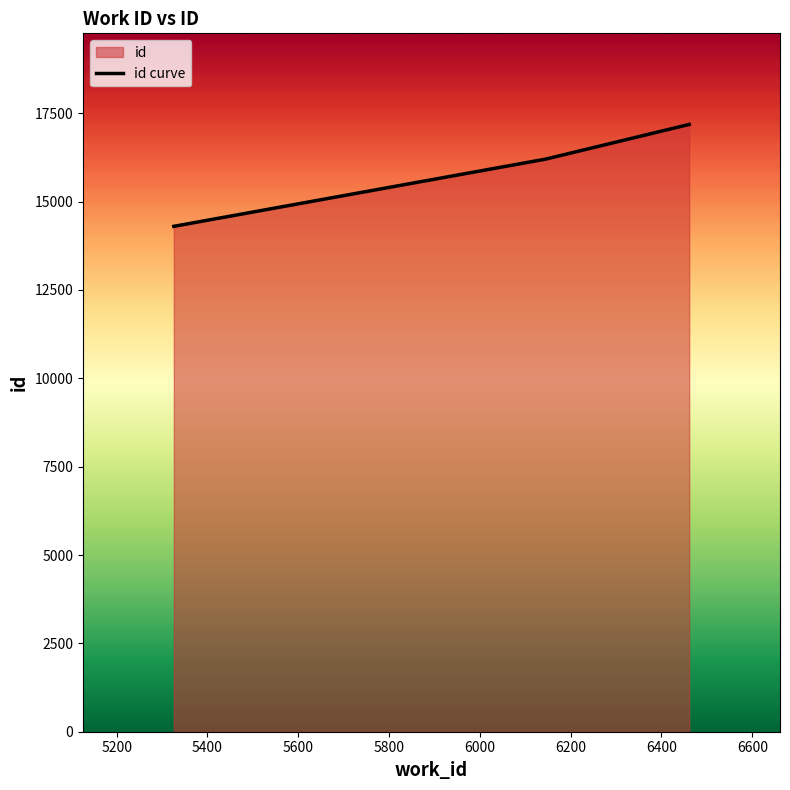

What is the value of the 1st point from the left?

14300